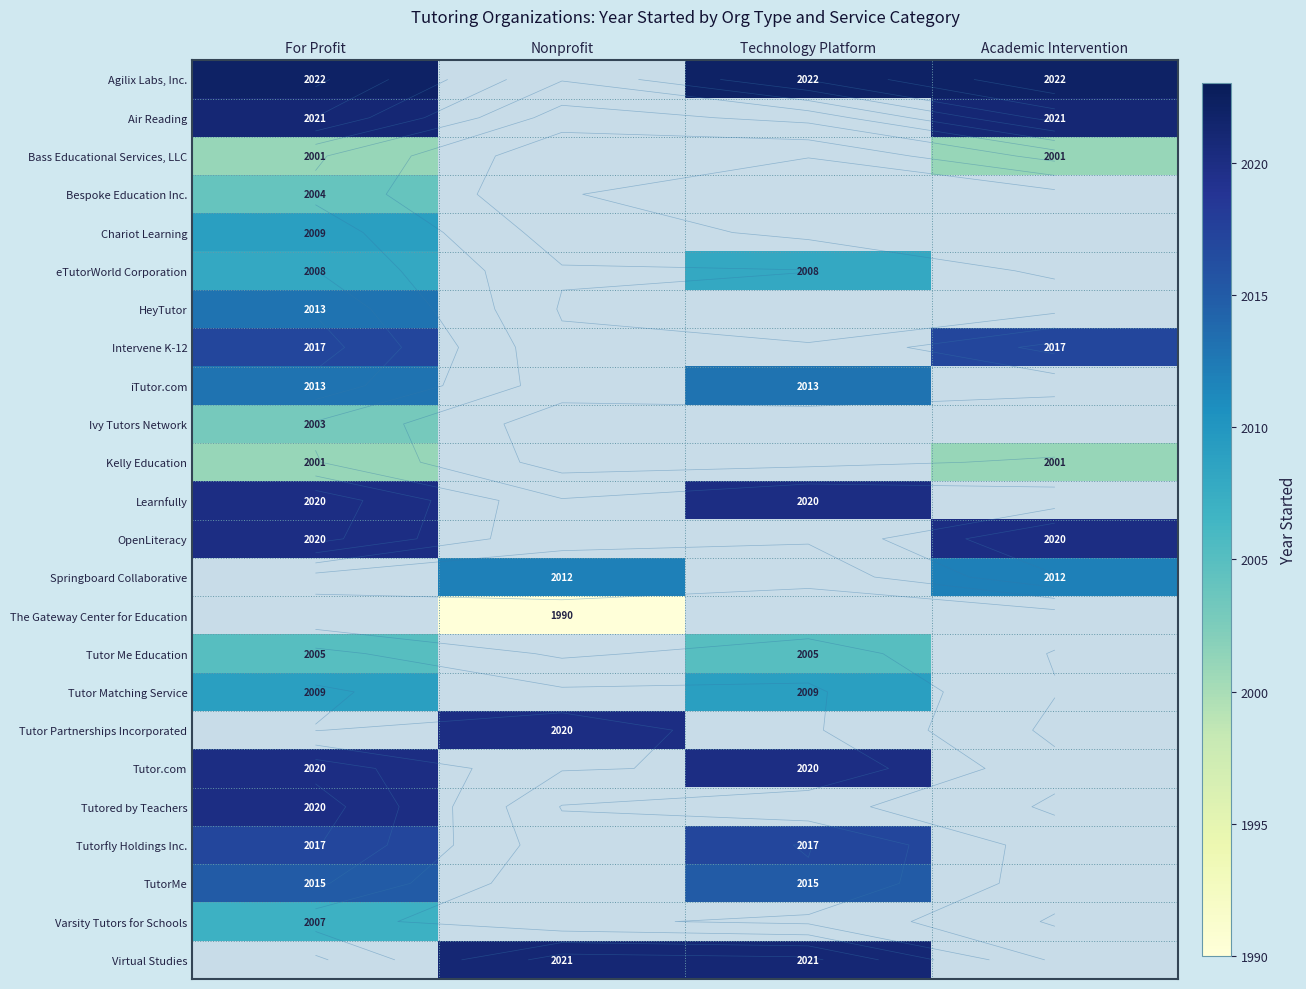

List the series in order of their peak value, highest first.

Agilix Labs, Inc., Air Reading, Tutor Matching Service, Tutor Partnerships Incorporated, Tutor.com, Tutored by Teachers, Intervene K-12, Tutorfly Holdings Inc., TutorMe, HeyTutor, iTutor.com, Chariot Learning, eTutorWorld Corporation, Varsity Tutors for Schools, Virtual Studies, Learnfully, OpenLiteracy, Bespoke Education Inc., Ivy Tutors Network, Bass Educational Services, LLC, Springboard Collaborative, The Gateway Center for Education, Tutor Me Education, Kelly Education